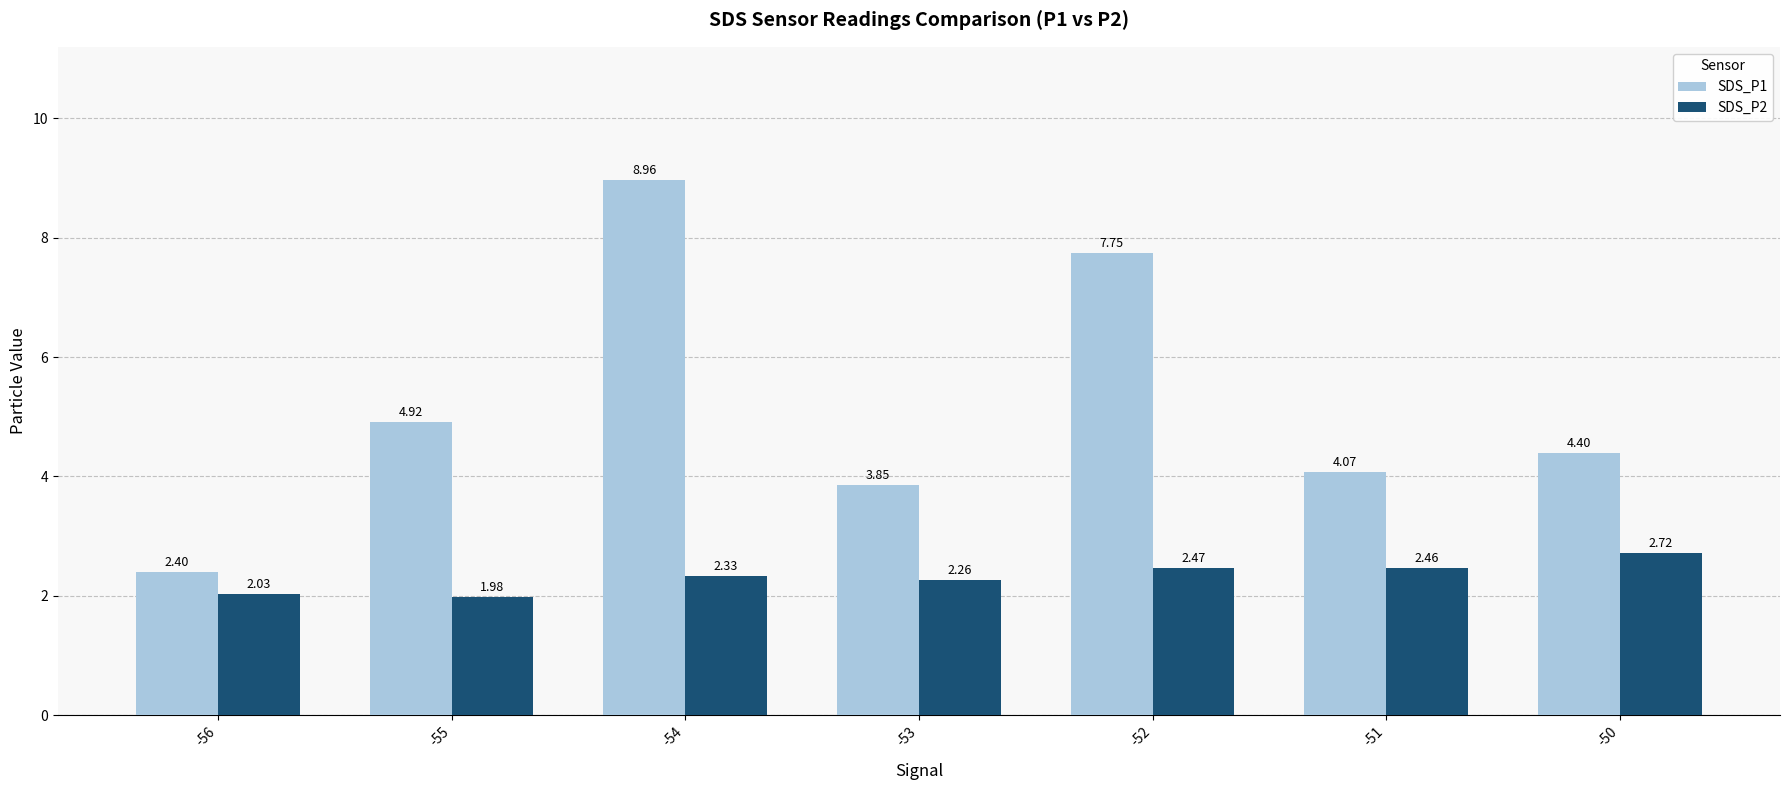

Count the number of categories in the chart.

7